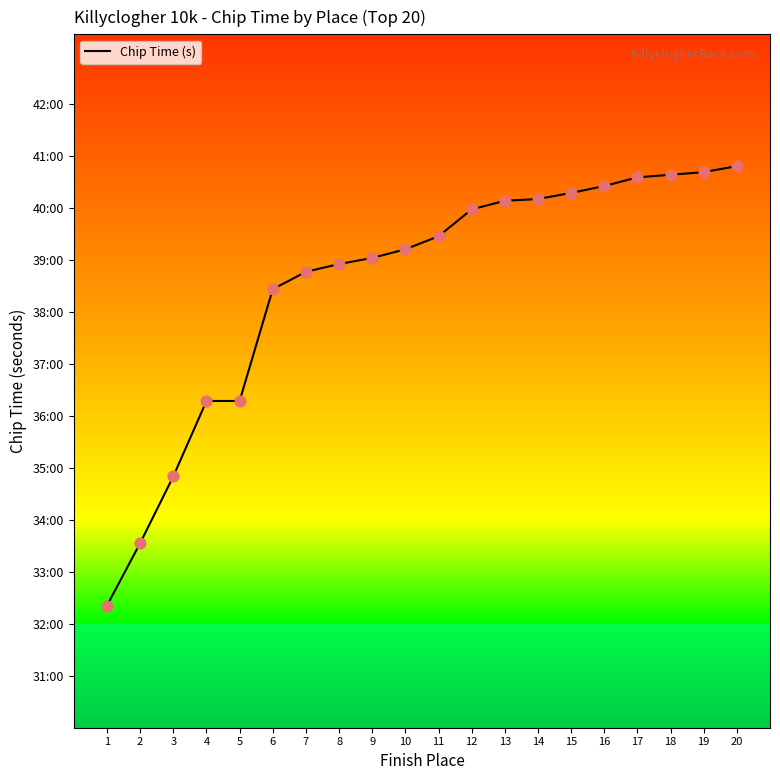

Approximately how many times larger is the value at 3 compared to 2?

1.0